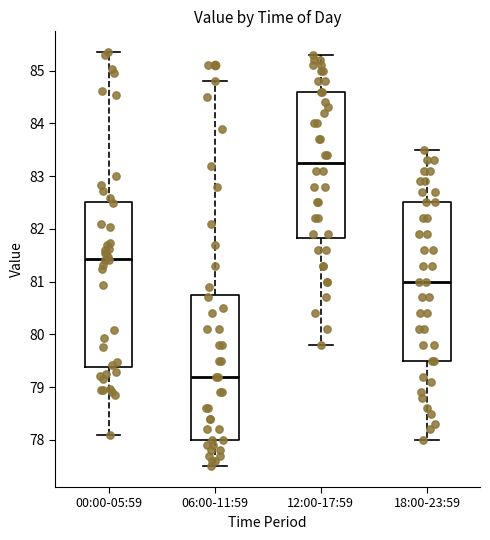

Which box is the tallest, from its lower edge to its upper edge?

00:00-05:59